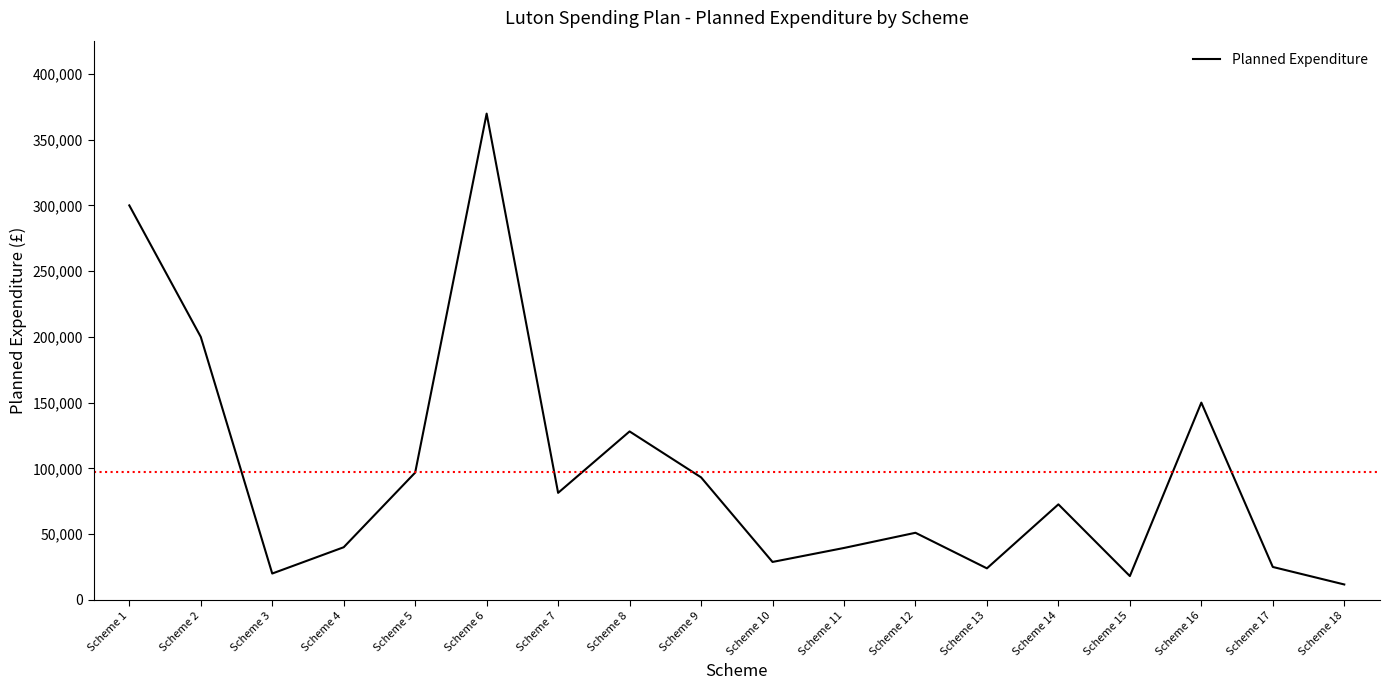

How many lines are shown in the chart?

1